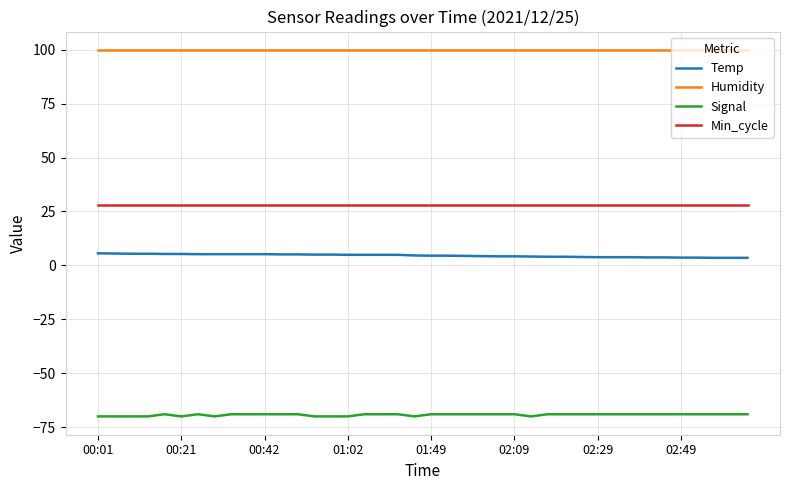

List the series in order of their peak value, lowest first.

Signal, Temp, Min_cycle, Humidity